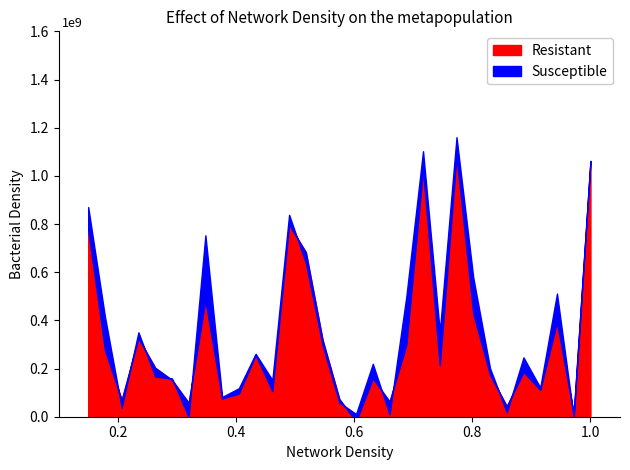

Reading left to right, transcribe all the data shown in this chart.

Resistant: 76	28	5	28	21	16	1	46	9	8	27	12	79	74	37	9	1	15	9	34	98	22	108	47	19	4	22	10	41	2	108
Susceptible: 4	14	0	0	0	0	0	31	0	0	0	5	5	0	0	0	0	5	0	19	9	16	6	12	0	0	7	0	9	0	0